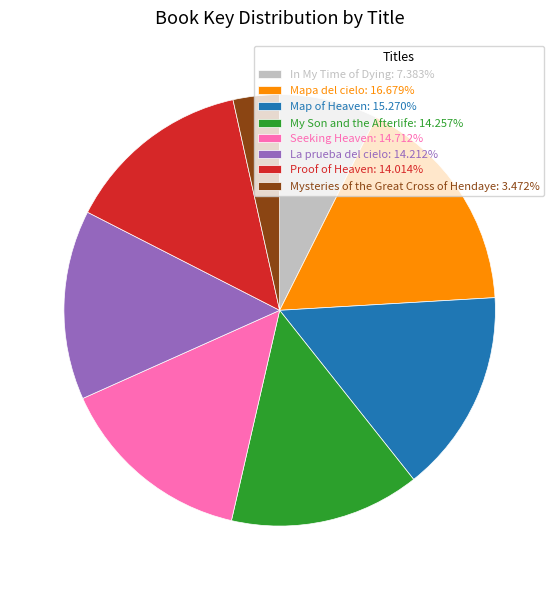

Approximately how many times larger is the value at La prueba del cielo: 14.212% compared to My Son and the Afterlife: 14.257%?

1.0